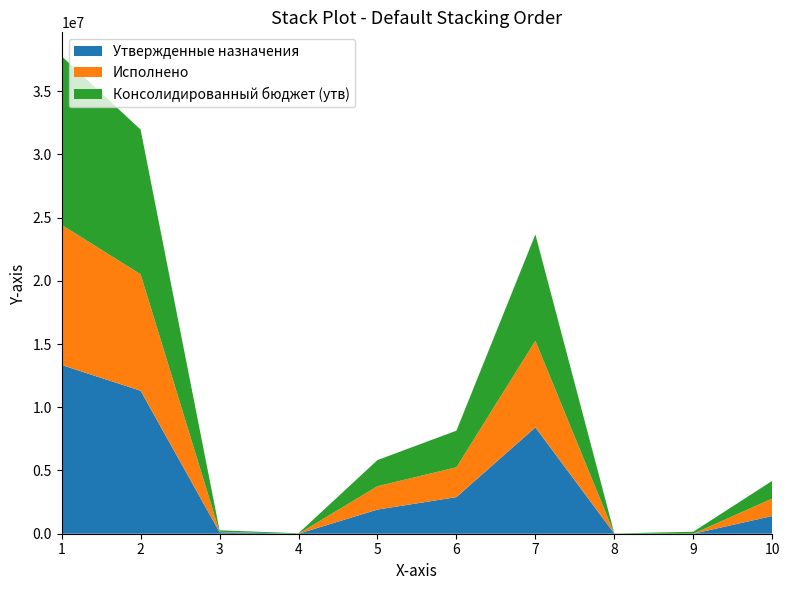

Reading left to right, transcribe all the data shown in this chart.

Утвержденные назначения: 13339262.6	11309300.0	120000.0	0.0	1909962.6	2895600.0	8409800.0	8000.0	0.0	1400962.6
Исполнено: 11081379.0	9204896.8	29447.4	0.0	1847034.8	2357544.1	6847352.7	5000.0	0.0	1380011.4
Консолидированный бюджет (утв): 13339262.6	11441600.0	120000.0	37600.0	2067062.6	2895600.0	8409800.0	8000.0	157100.0	1400962.6